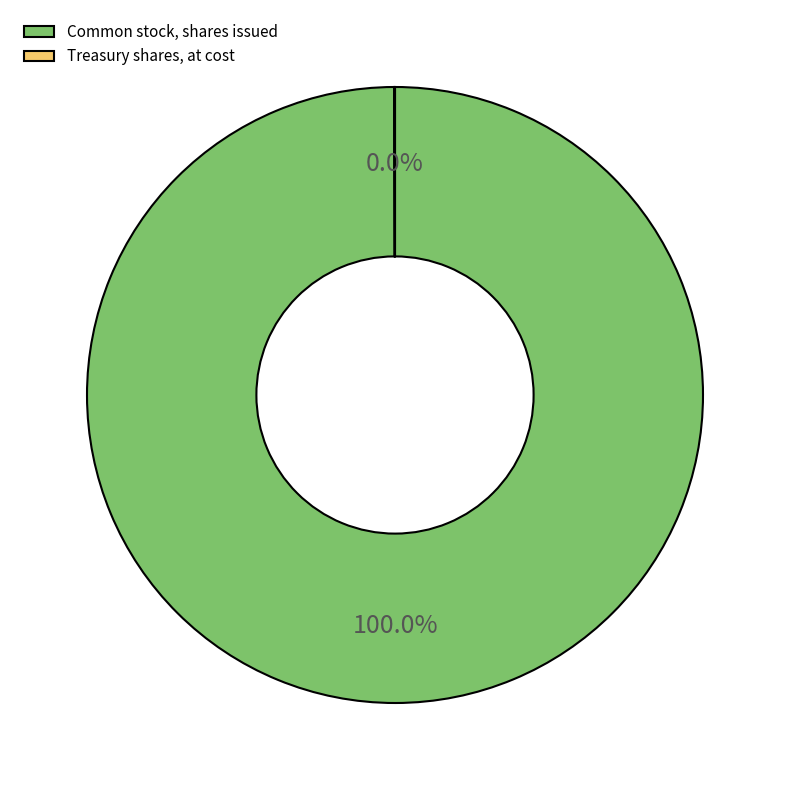

Is Common stock, shares issued the majority of the pie?

Yes